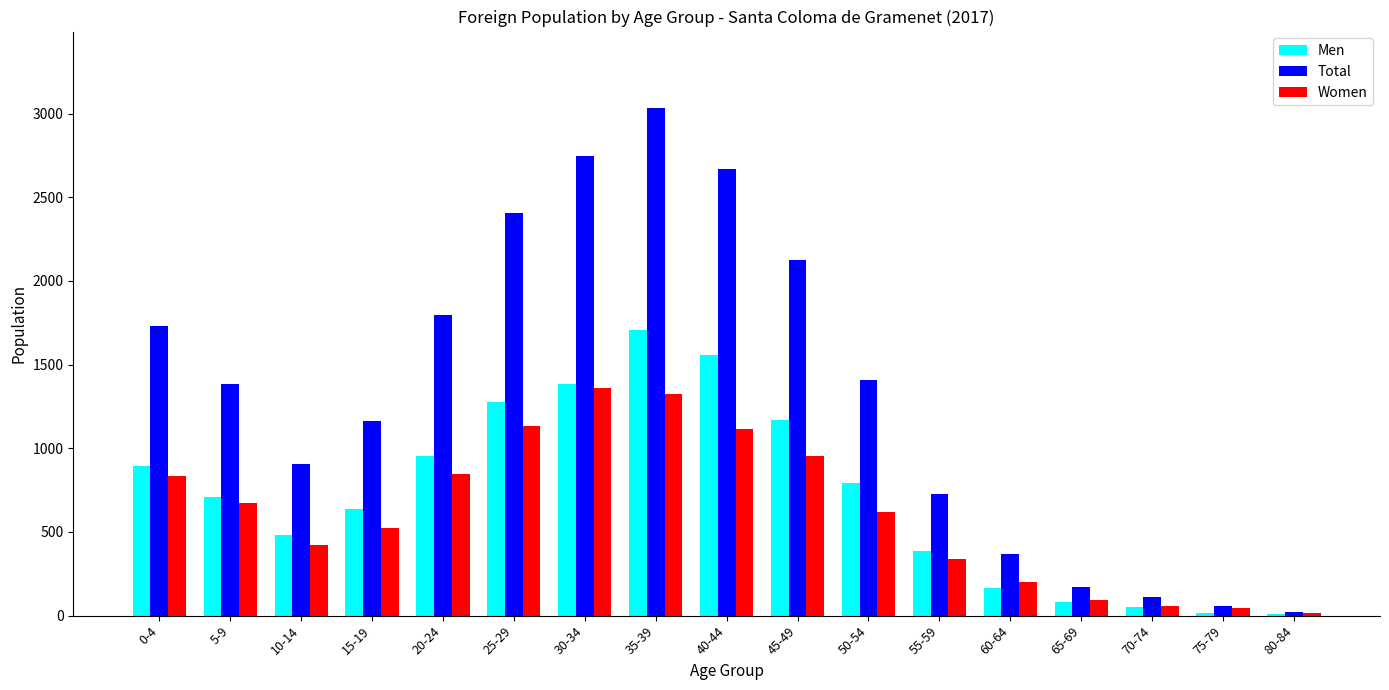

The value of Total at 0-4 is 2990. True or false?

False